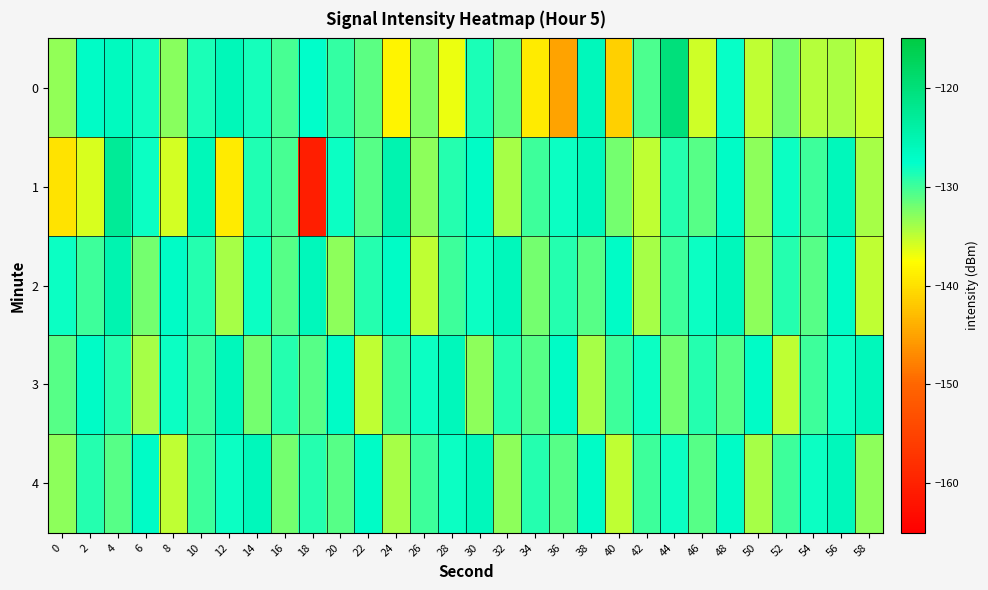

At which category does the chart reach its peak across all series?

44